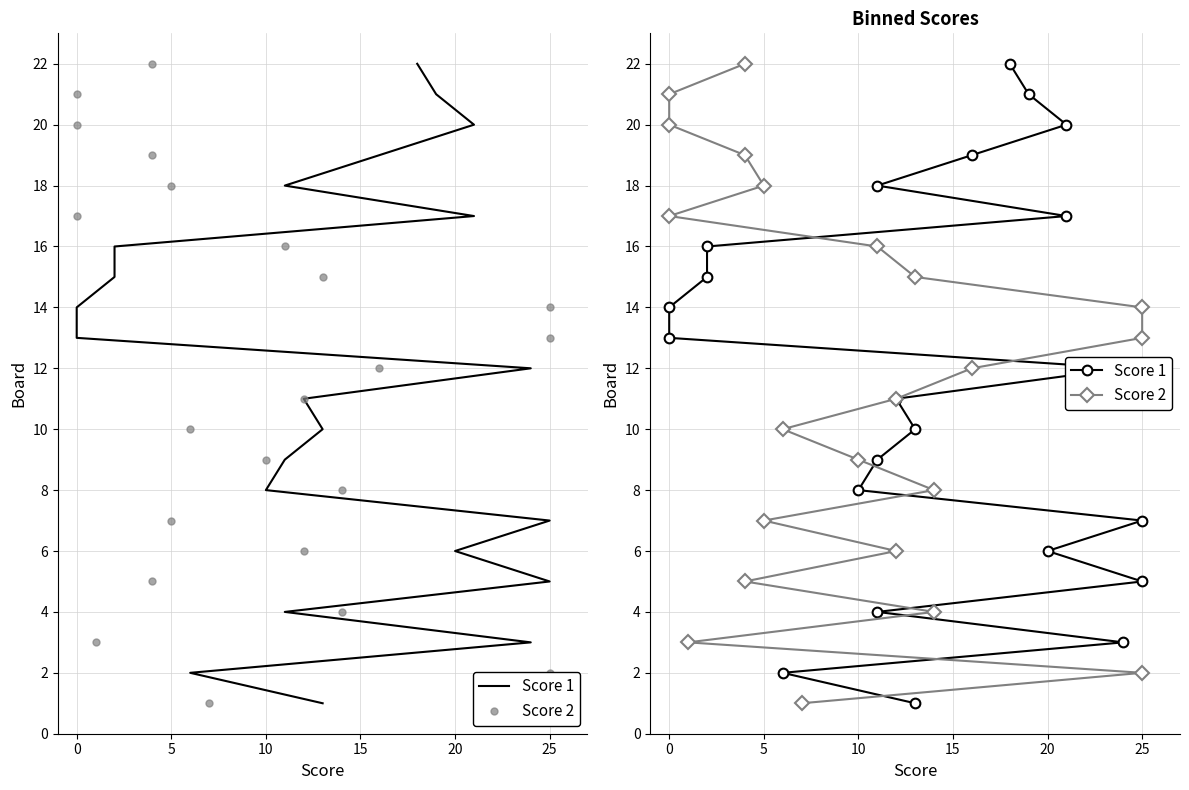

At 0, list the series in order from largest to smallest.

Score 1, Score 2